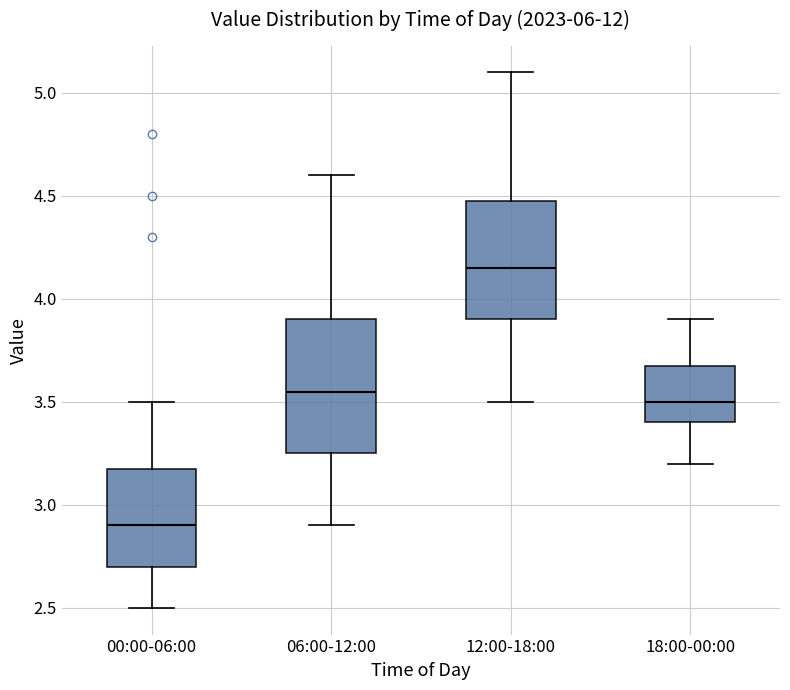

Reading left to right, transcribe this box plot: for each box, give where its median line is, the range the box spans, and where its two whiskers end, as read against the y-axis. The values are not printed on the chart, so give them approximately, as read against the axis.

00:00-06:00: median 2.90, box 2.70 to 3.20, whiskers 2.50 to 3.50
06:00-12:00: median 3.55, box 3.25 to 3.90, whiskers 2.90 to 4.60
12:00-18:00: median 4.15, box 3.90 to 4.50, whiskers 3.50 to 5.10
18:00-00:00: median 3.50, box 3.40 to 3.70, whiskers 3.20 to 3.90